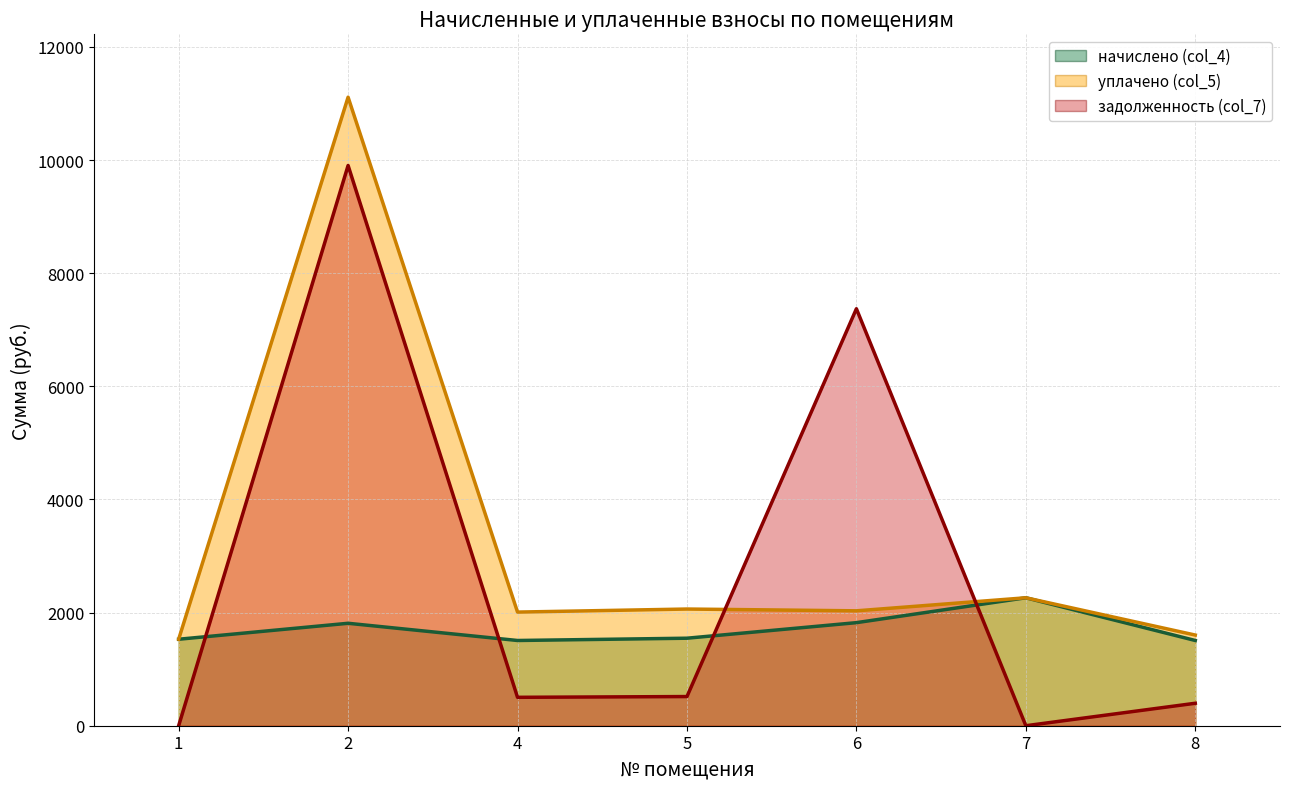

How many lines are shown in the chart?

3